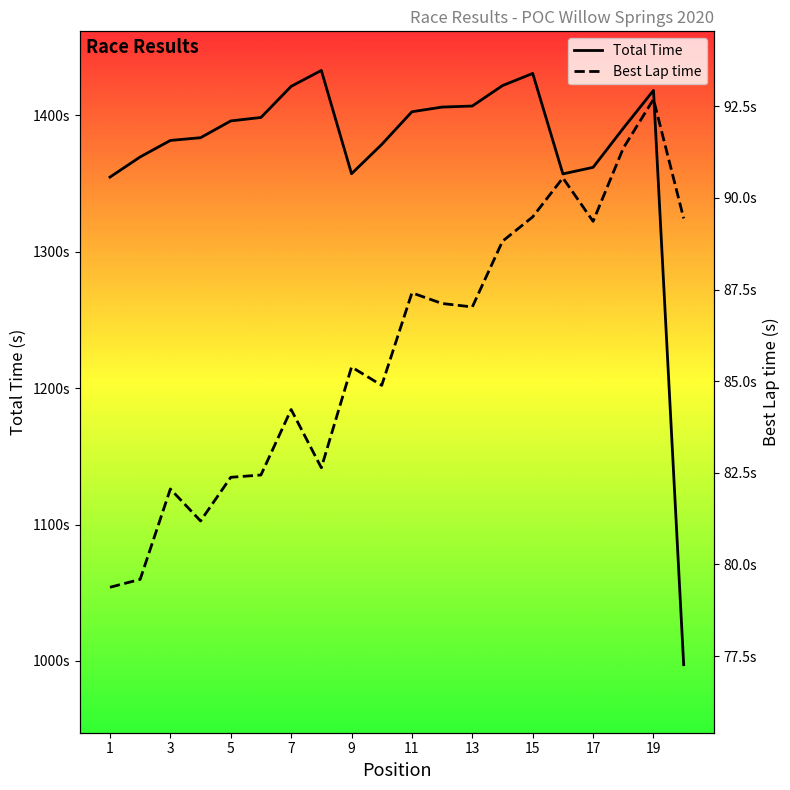

Is this an area chart (filled region under the line)?

No